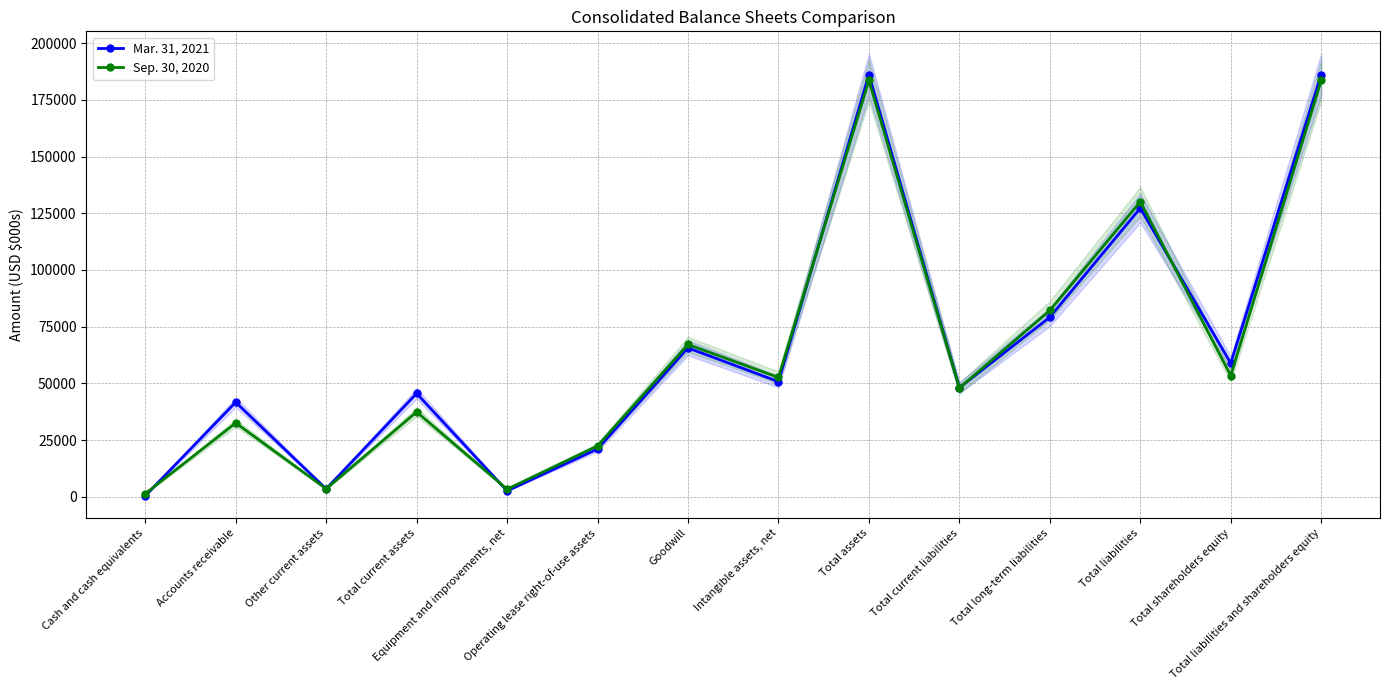

Which category has the highest value across all series?

Total assets